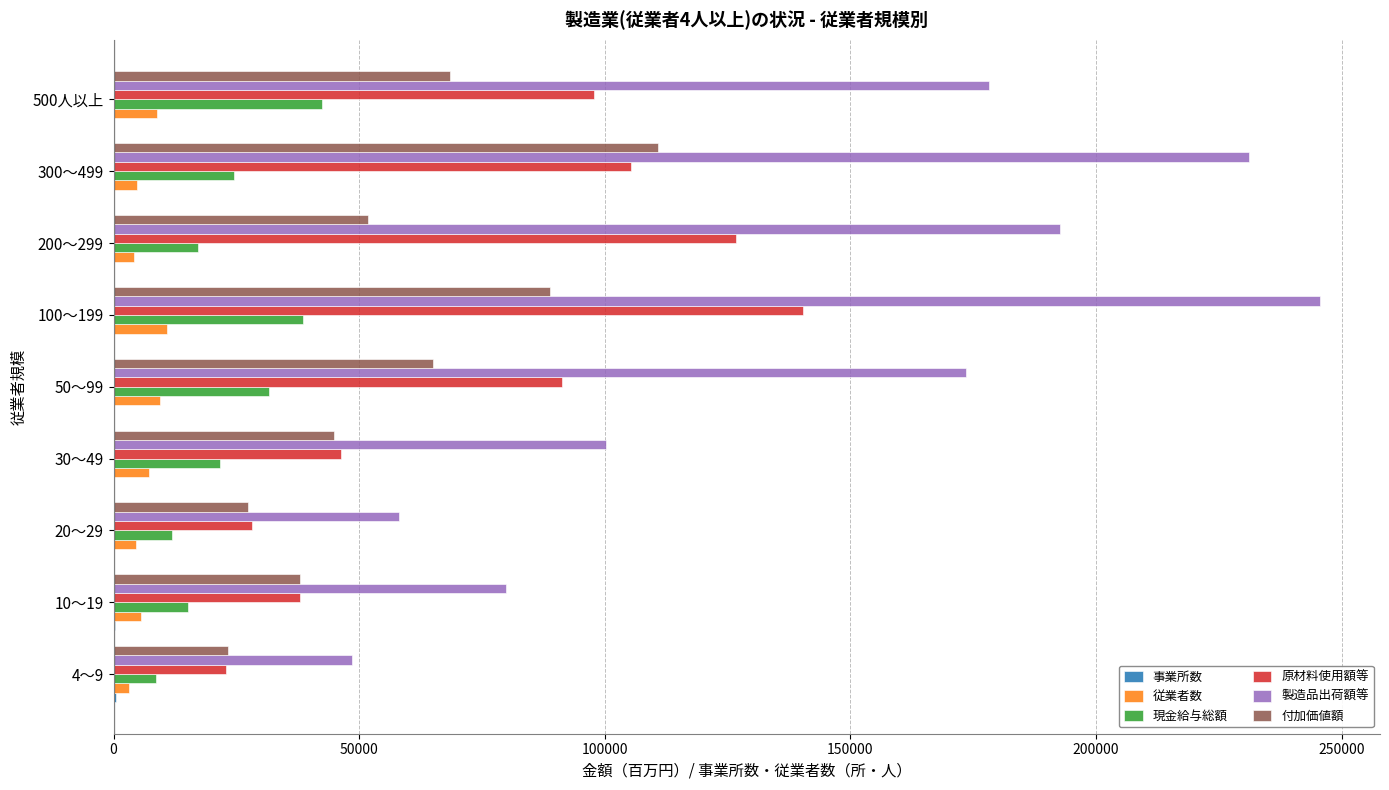

What is the sum of all 従業者数 values?

58468